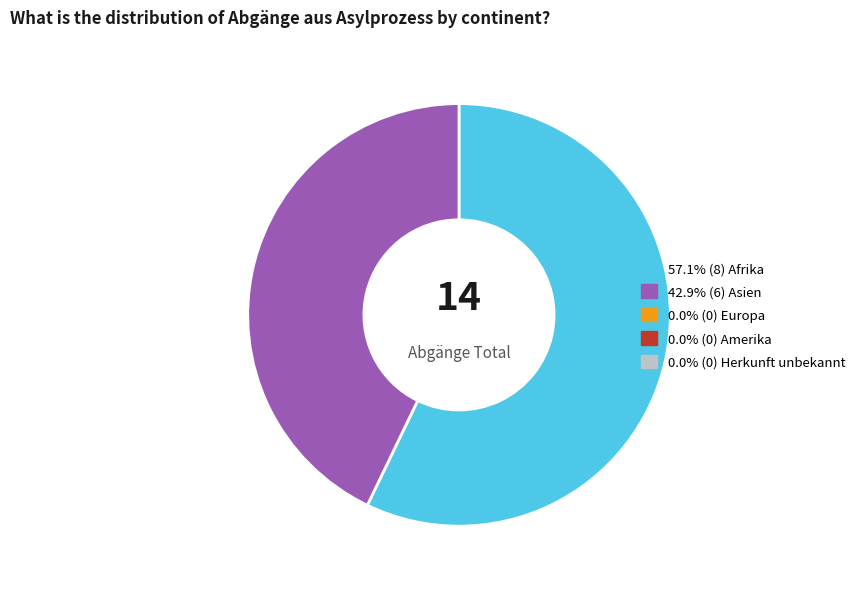

Is there any slice that represents more than half of the pie?

Yes